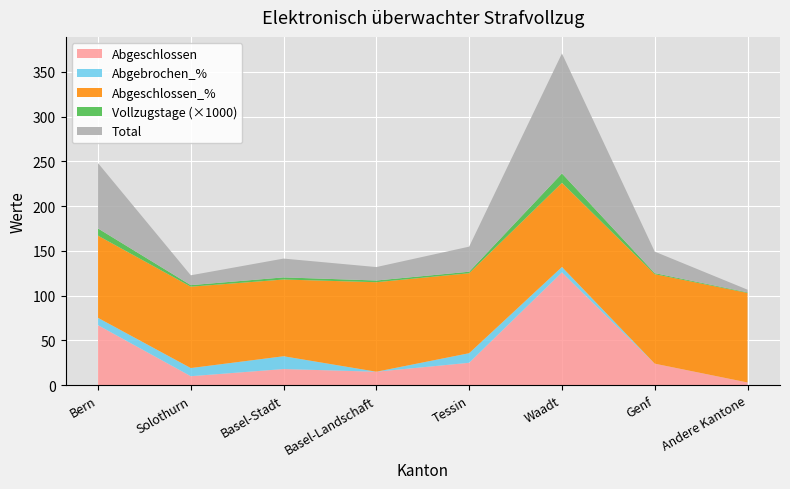

Reading left to right, list all the values displayed in this chart.

Total: 73.0	11.0	21.0	15.0	28.0	134.0	24.0	3.0
Abgeschlossen: 67.0	10.0	18.0	15.0	25.0	126.0	24.0	3.0
Vollzugstage: 8044.0	1724.0	2394.0	1924.0	1730.0	10521.0	1160.0	652.0
Abgebrochen_%: 8.2	9.1	14.3	0.0	10.7	6.0	0.0	0.0
Abgeschlossen_%: 91.8	90.9	85.7	100.0	89.3	94.0	100.0	100.0